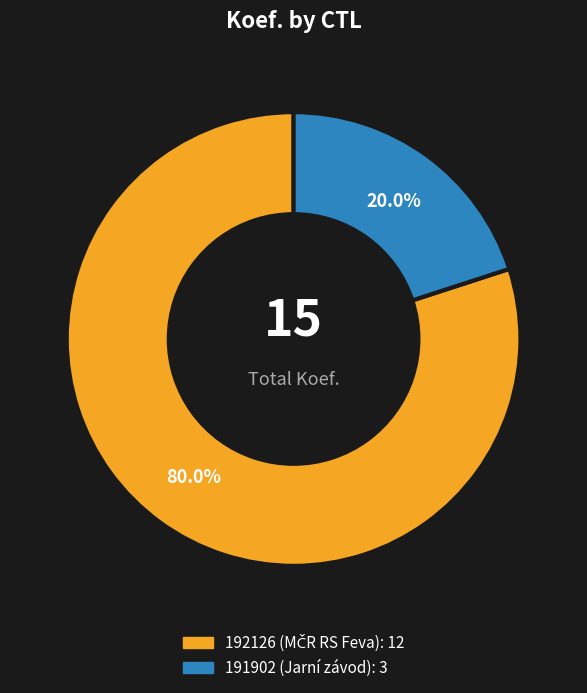

Does 191902 (Jarní závod) represent more than half of the total?

No